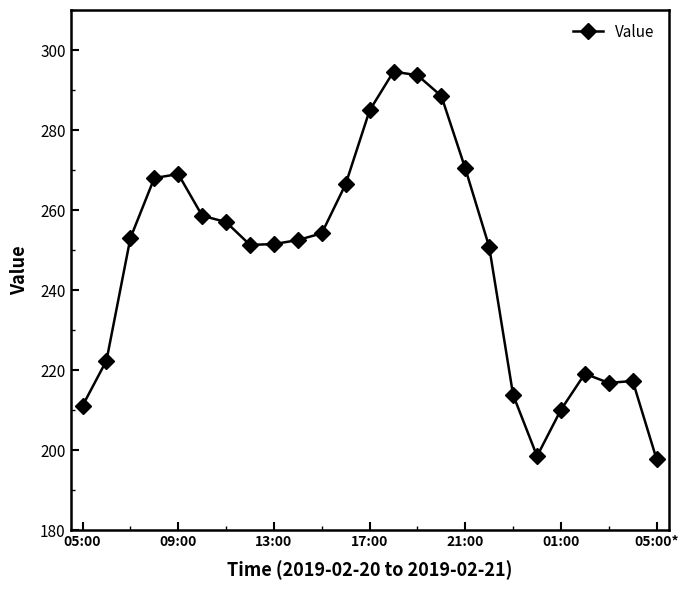

What is the value of the 1st point from the left?

211.1